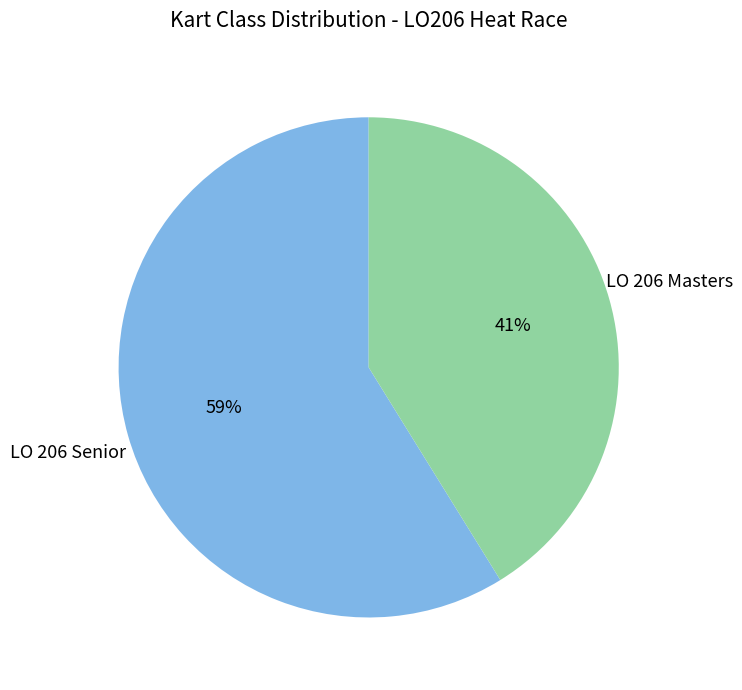

To the nearest percent, what is the difference between the largest and smallest slice percentages?

18%